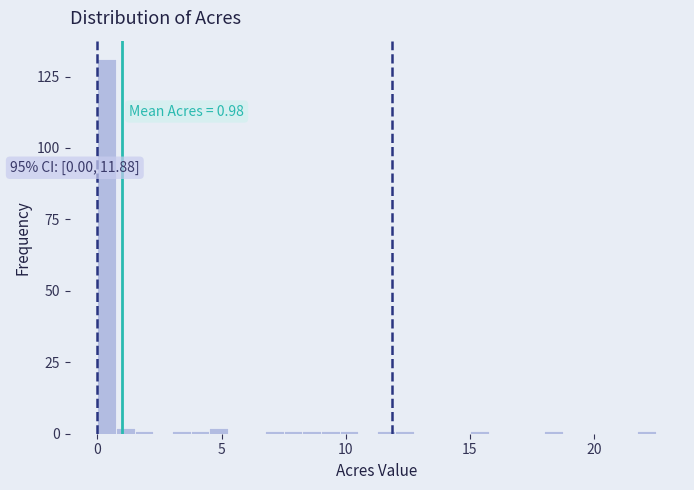

Read against the x-axis, roughly where is the centre of the tallest bar?

0.5